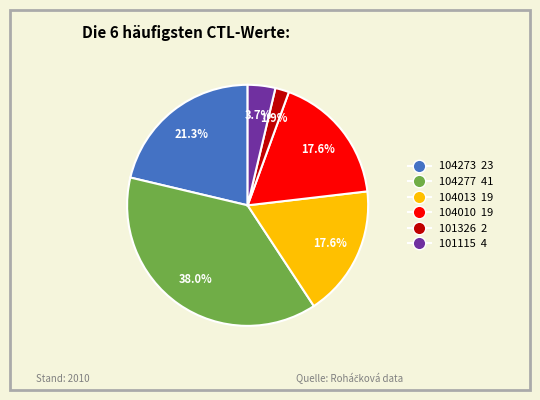

Which slice is the largest?

104277